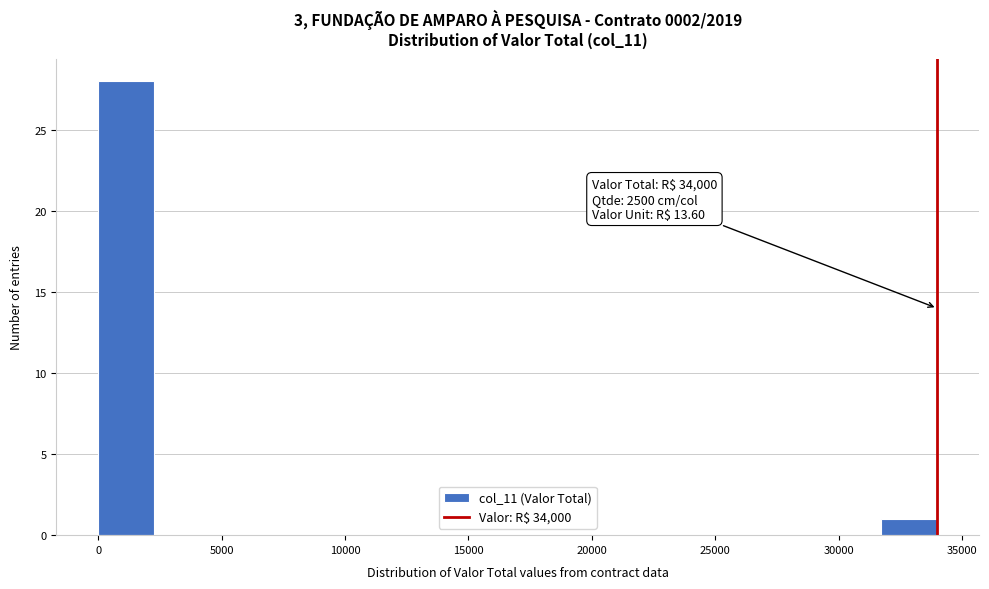

Over which range of the x-axis is the bar tallest?

0 to 2500